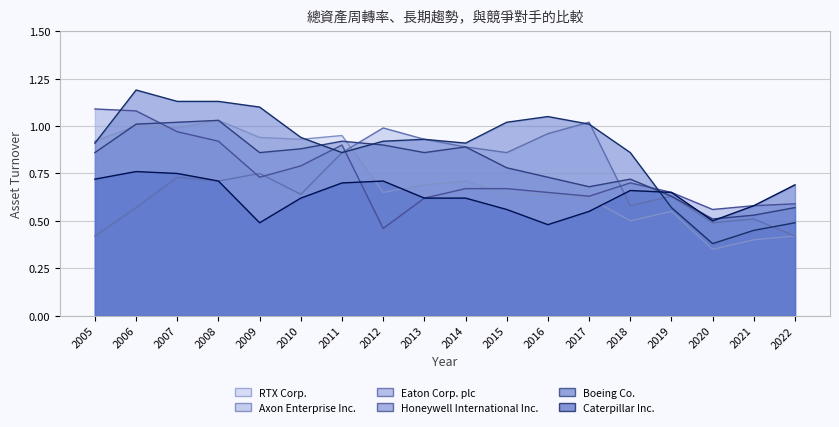

Reading left to right, extract all data points from this chart.

RTX Corp.: 0.9	1.0	1.0	1.0	0.9	0.9	0.9	0.7	0.7	0.7	0.6	0.6	0.6	0.5	0.6	0.3	0.4	0.4
Axon Enterprise Inc.: 0.4	0.6	0.7	0.7	0.8	0.6	0.9	1.0	0.9	0.9	0.9	1.0	1.0	0.6	0.6	0.5	0.5	0.4
Eaton Corp. plc: 1.1	1.1	1.0	0.9	0.7	0.8	0.9	0.5	0.6	0.7	0.7	0.7	0.6	0.7	0.7	0.6	0.6	0.6
Honeywell International Inc.: 0.9	1.0	1.0	1.0	0.9	0.9	0.9	0.9	0.9	0.9	0.8	0.7	0.7	0.7	0.6	0.5	0.5	0.6
Boeing Co.: 0.9	1.2	1.1	1.1	1.1	0.9	0.9	0.9	0.9	0.9	1.0	1.1	1.0	0.9	0.6	0.4	0.5	0.5
Caterpillar Inc.: 0.7	0.8	0.8	0.7	0.5	0.6	0.7	0.7	0.6	0.6	0.6	0.5	0.6	0.7	0.7	0.5	0.6	0.7